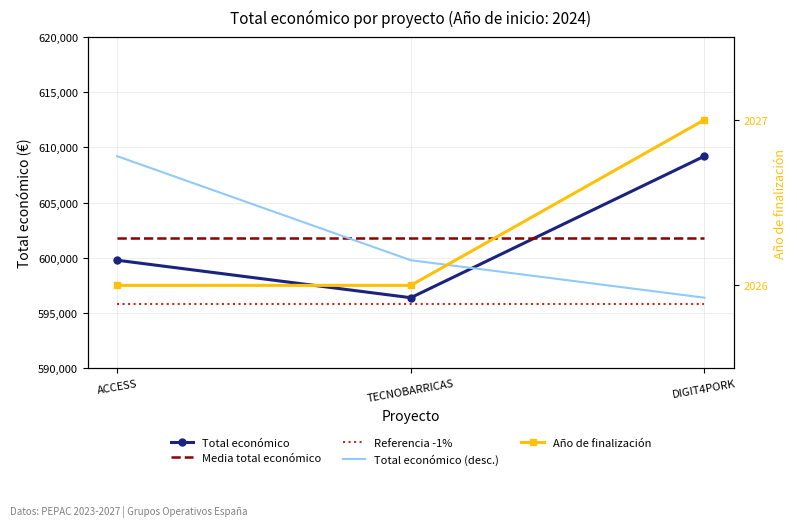

Reading right to left, what are all the values shown in this chart?

Total económico: DIGIT4PORK=609206.0	TECNOBARRICAS=596384.0	ACCESS=599779.0
Media total económico: DIGIT4PORK=601789.7	TECNOBARRICAS=601789.7	ACCESS=601789.7
Referencia -1%: DIGIT4PORK=595771.8	TECNOBARRICAS=595771.8	ACCESS=595771.8
Total económico (desc.): DIGIT4PORK=596384.0	TECNOBARRICAS=599779.0	ACCESS=609206.0
Año de finalización: DIGIT4PORK=2027.0	TECNOBARRICAS=2026.0	ACCESS=2026.0